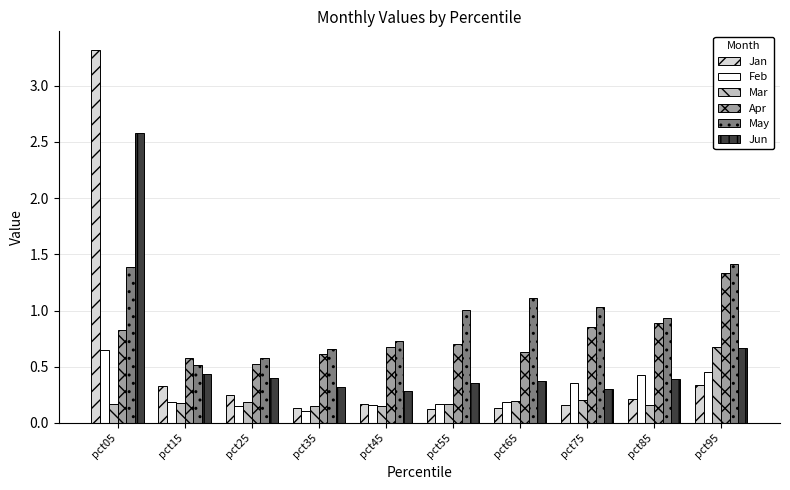

True or false: Mar has a value of 0.2 at pct55.

True